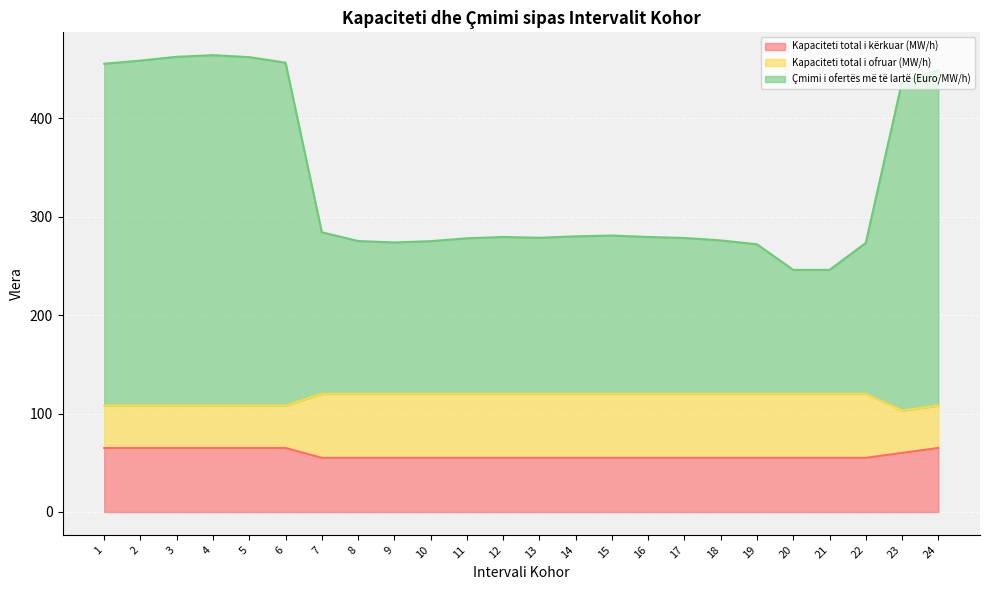

What is the total value across all series at 5?

462.0